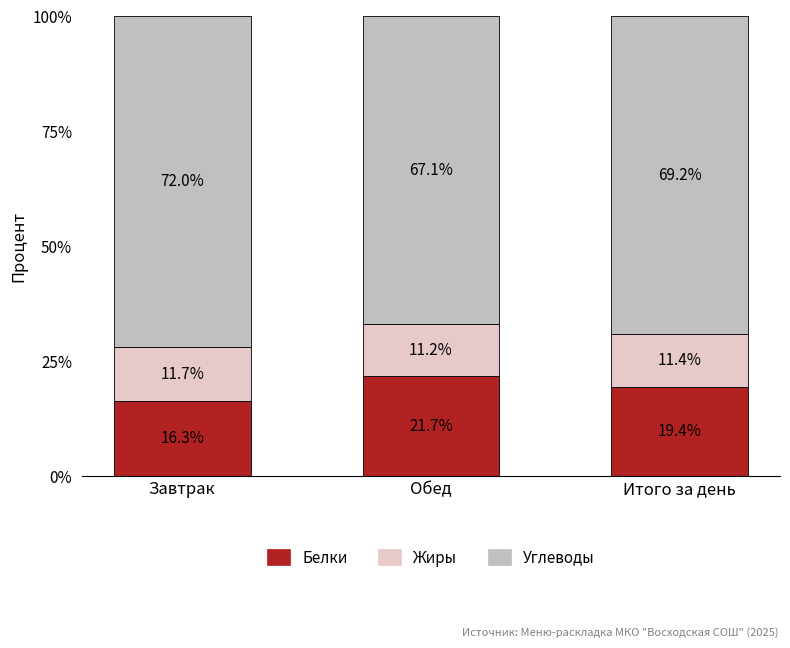

Where does the Белки series first go above 19?

Обед